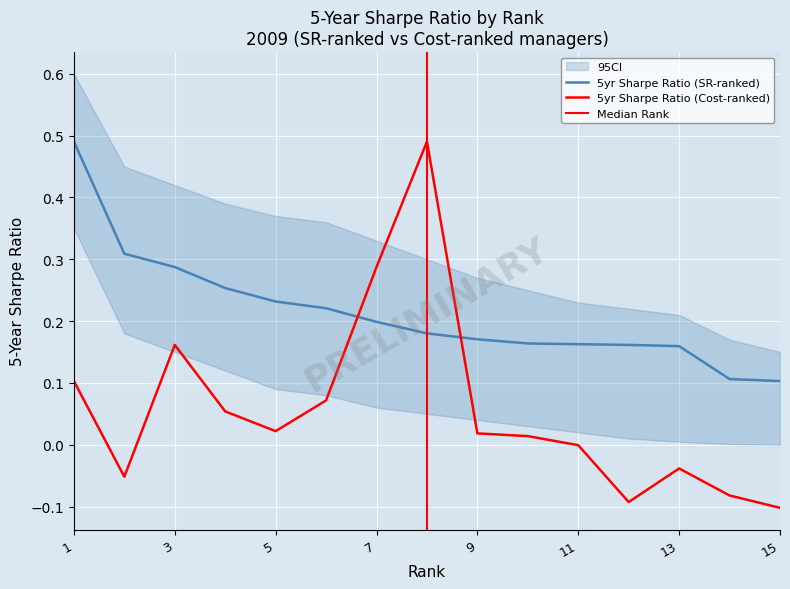

The value of 5yr Sharpe Ratio (SR-ranked) at 12 is 0.2. True or false?

True